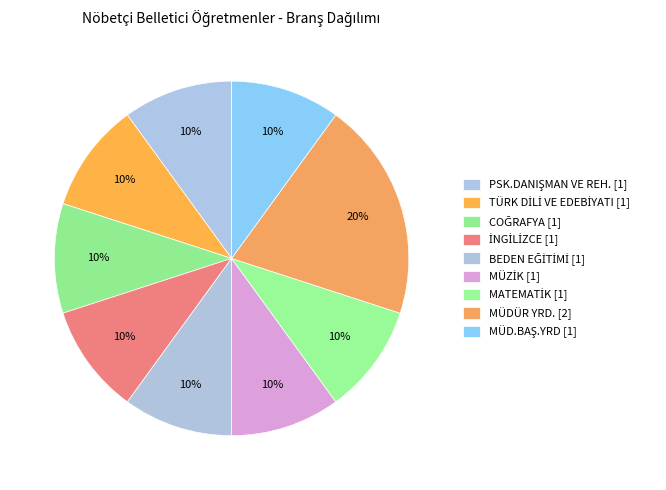

How many segments does this pie chart have?

9